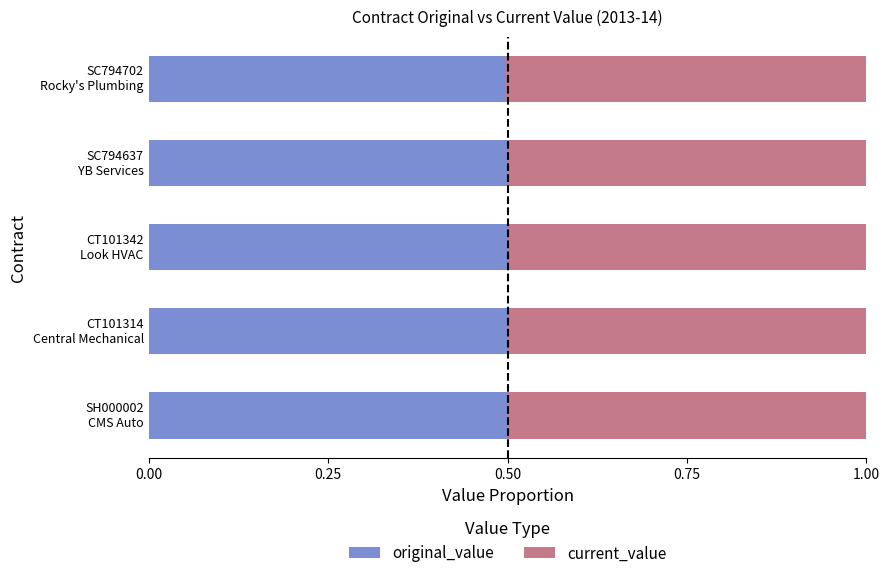

What is the sum of all original_value values?

2.5